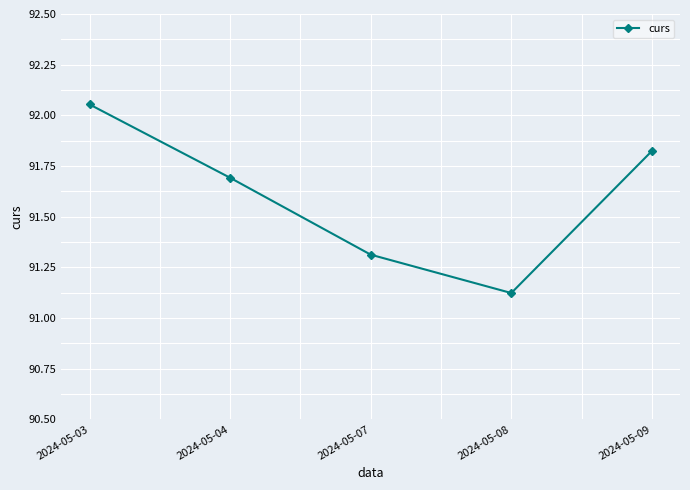

At which label is the value closest to 91?

2024-05-08